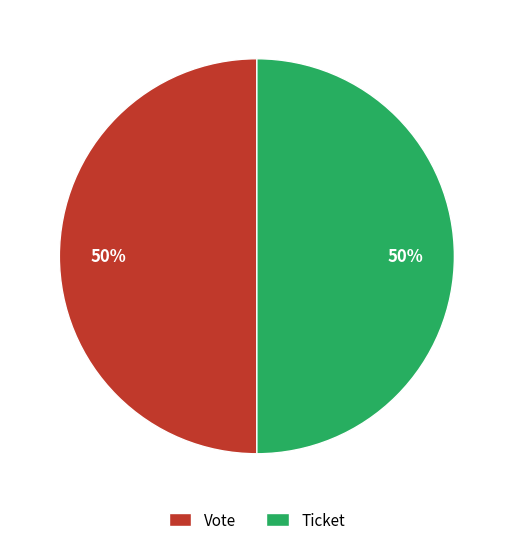

Do Ticket and Vote together represent more than half of the pie?

Yes